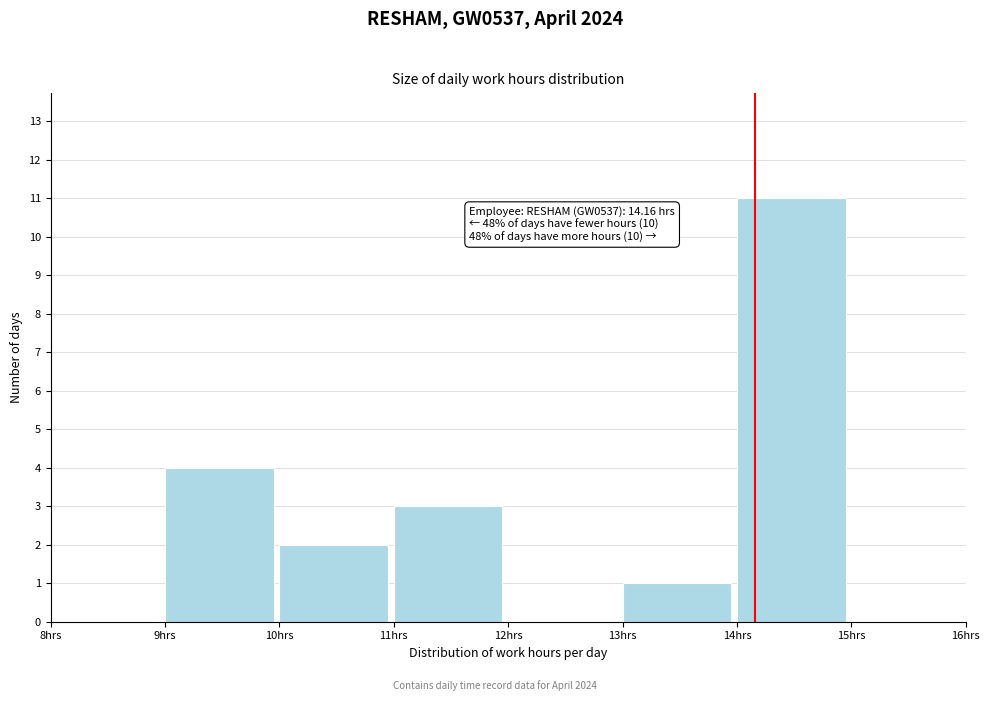

Over which range of the x-axis is the bar tallest?

14 to 15